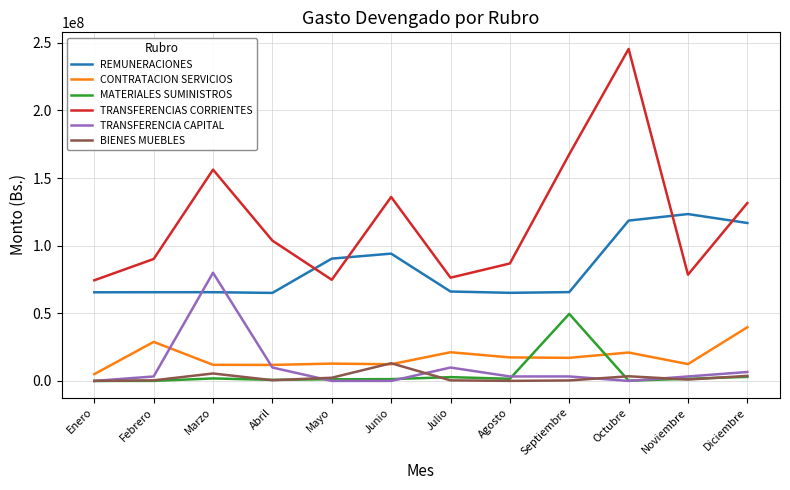

Which series has the largest range (max minus min)?

TRANSFERENCIAS CORRIENTES